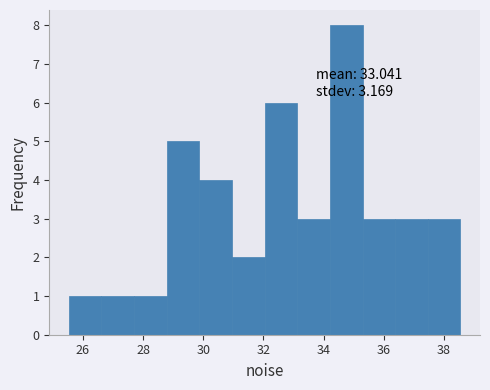

Over which range of the x-axis is the bar tallest?

34.2 to 35.2